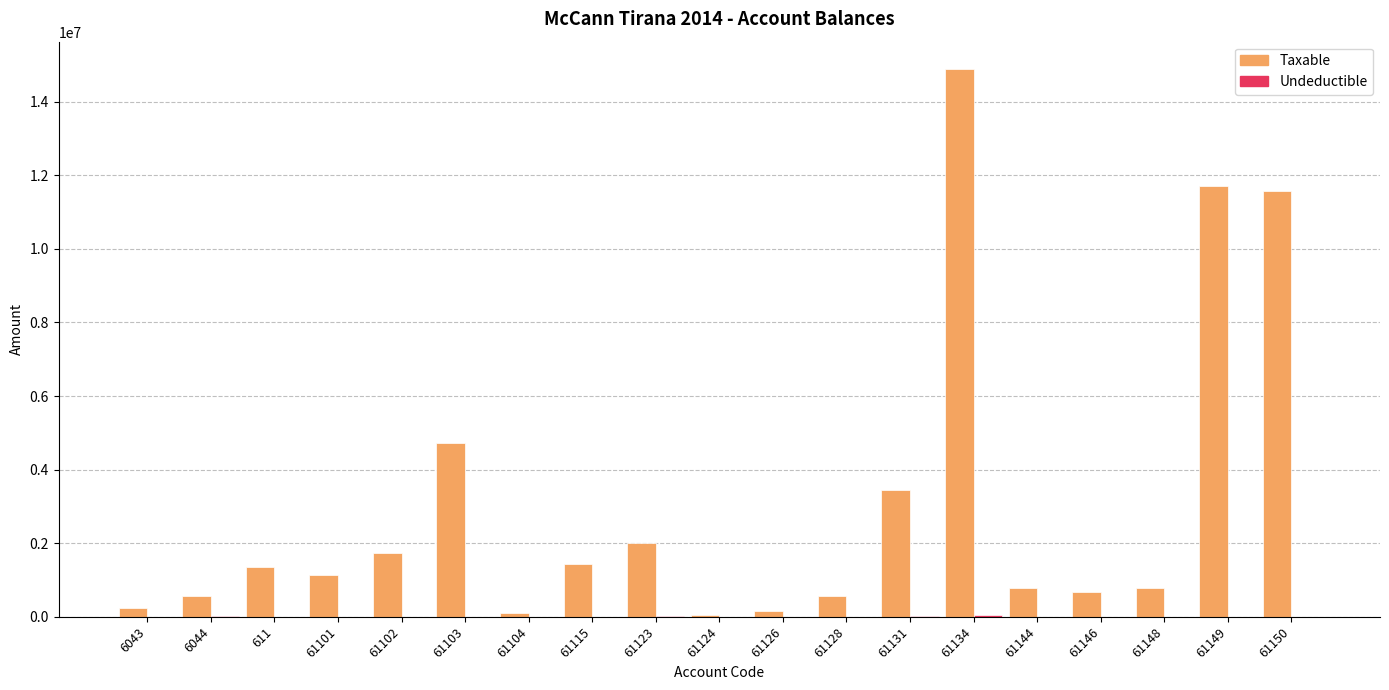

What is the average value of the Taxable series?

3050467.3